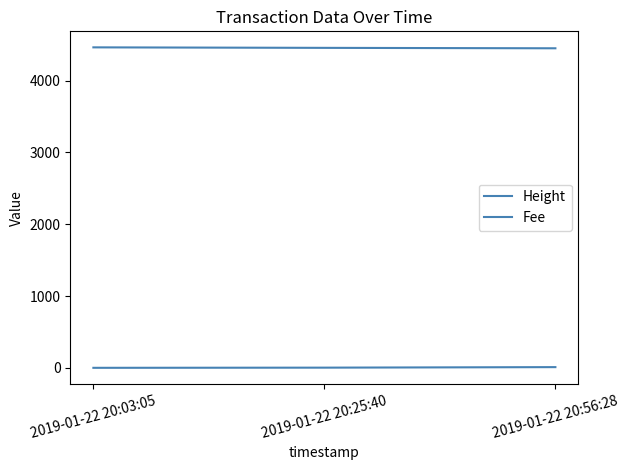

What is the difference between the highest and lowest values at 2019-01-22 20:25:40?

4454.5